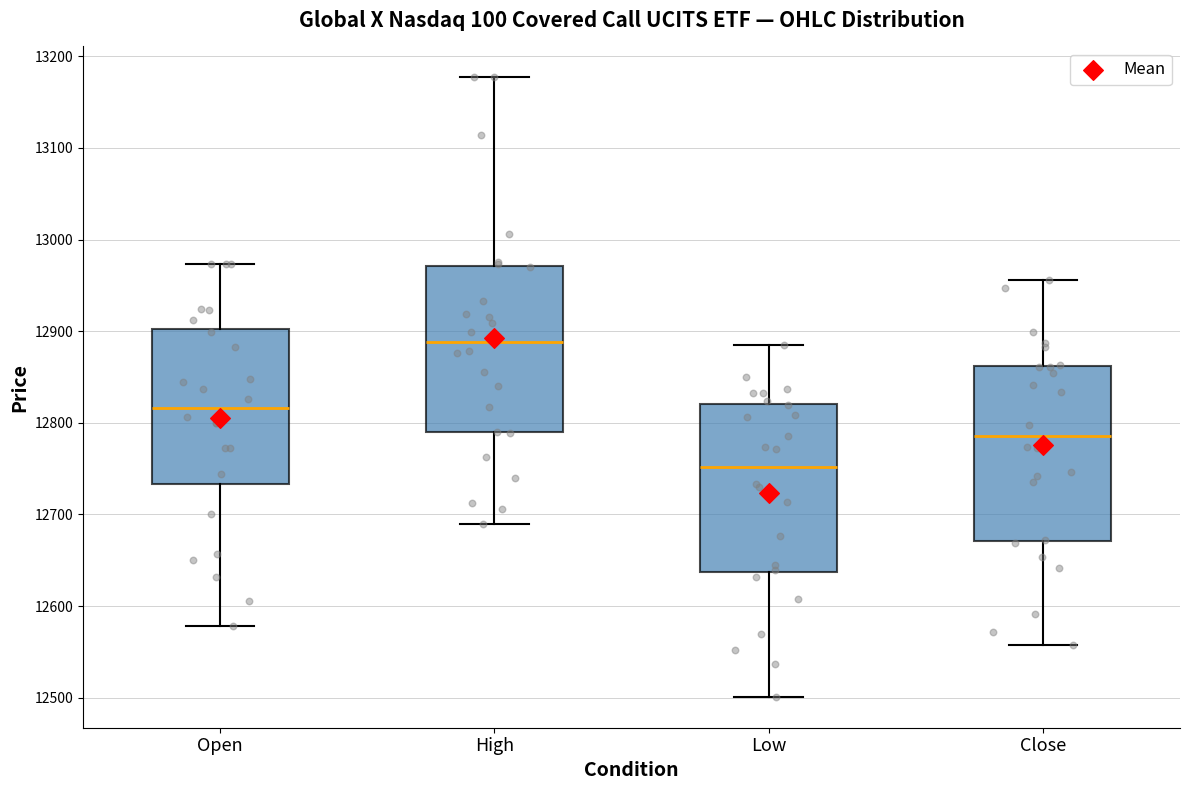

Reading left to right, transcribe this box plot: for each box, give where its median line is, the range the box spans, and where its two whiskers end, as read against the y-axis. The values are not printed on the chart, so give them approximately, as read against the axis.

Open: median 12820, box 12730 to 12900, whiskers 12580 to 12970
High: median 12890, box 12790 to 12970, whiskers 12690 to 13180
Low: median 12750, box 12640 to 12820, whiskers 12500 to 12890
Close: median 12790, box 12670 to 12860, whiskers 12560 to 12960